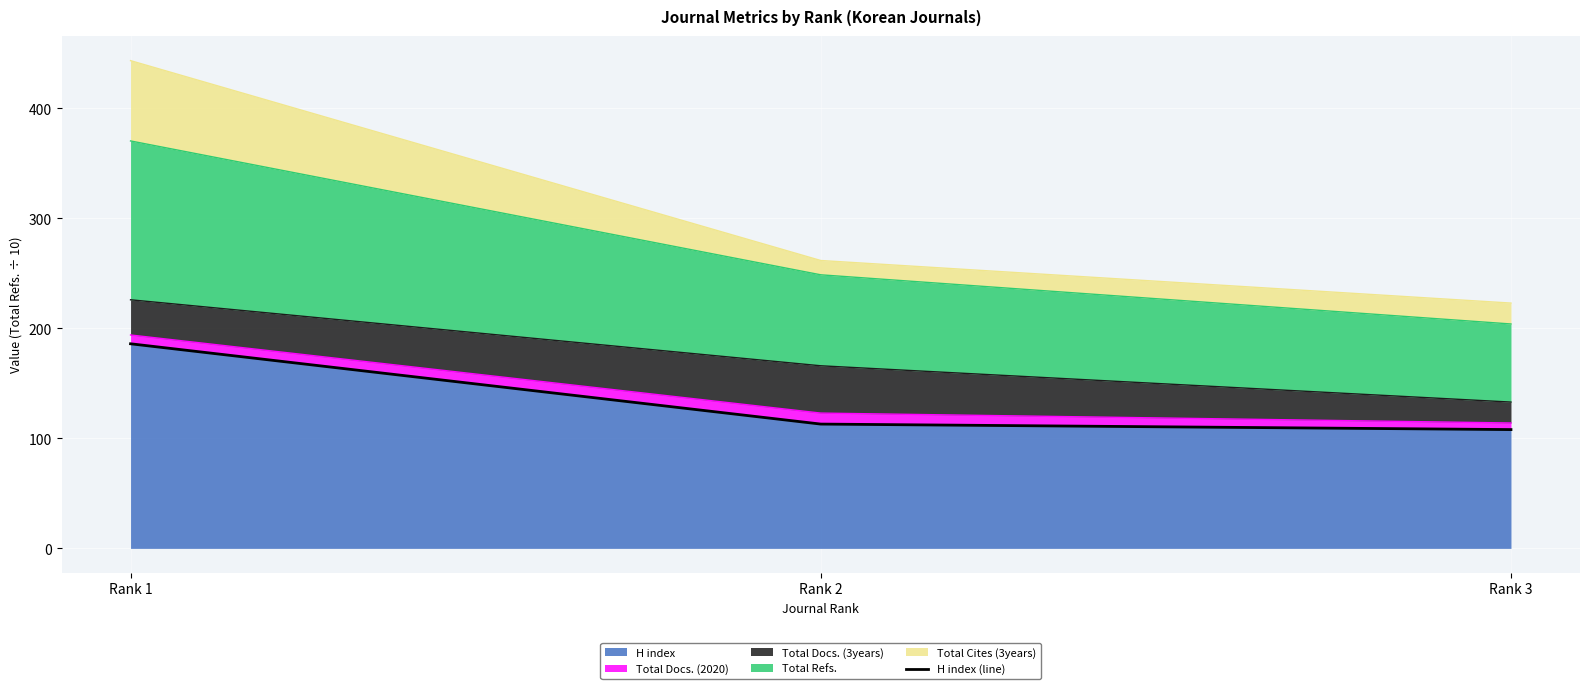

Is it true that the value at Rank 1 is 111?

False